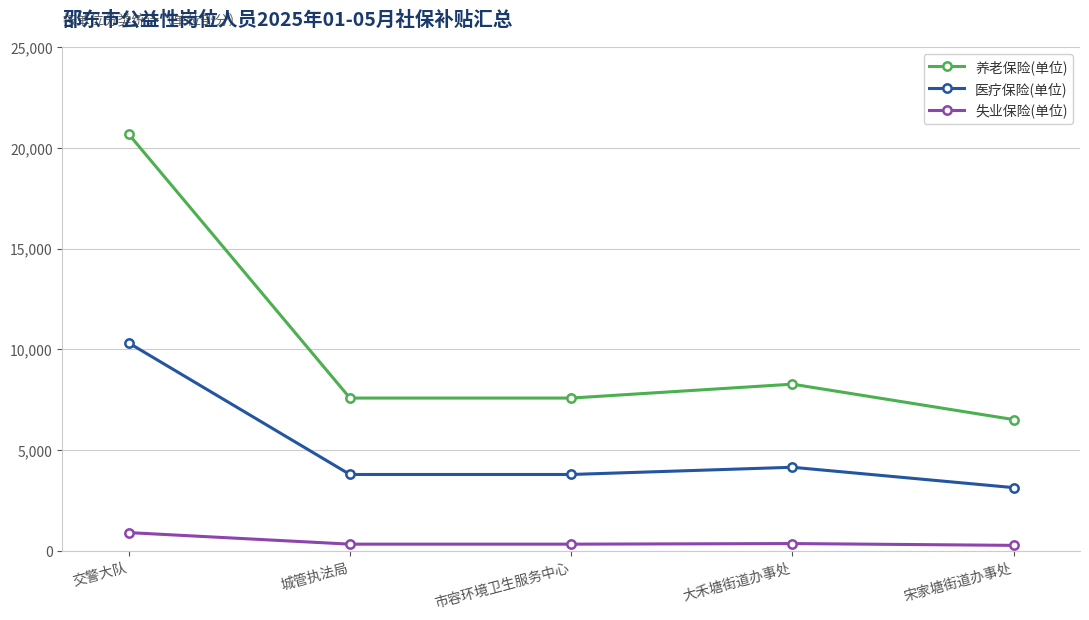

At which label is 医疗保险(单位) closest to 6727?

大禾塘街道办事处